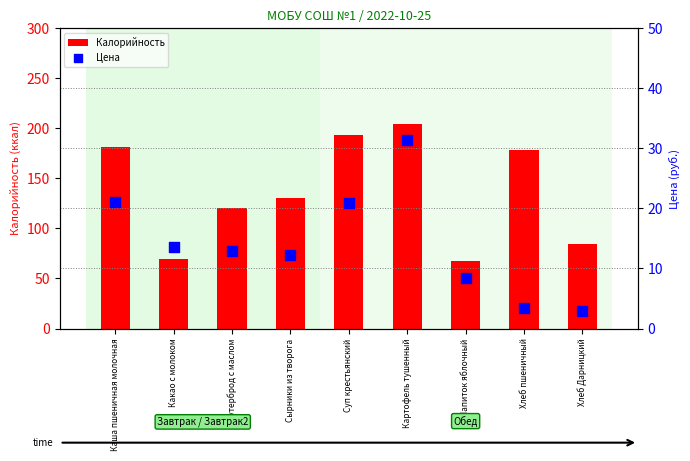

At which category is the sum across all series the highest?

Картофель тушенный